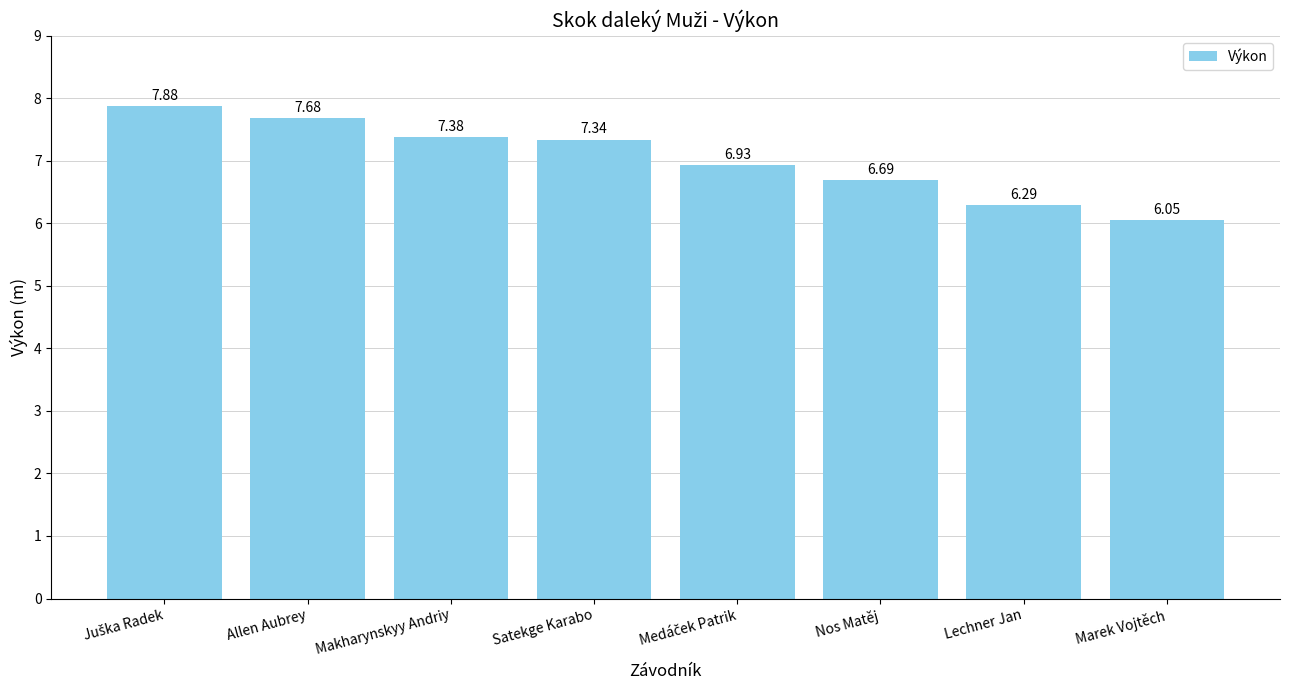

At which label is the value closest to 6?

Marek Vojtěch